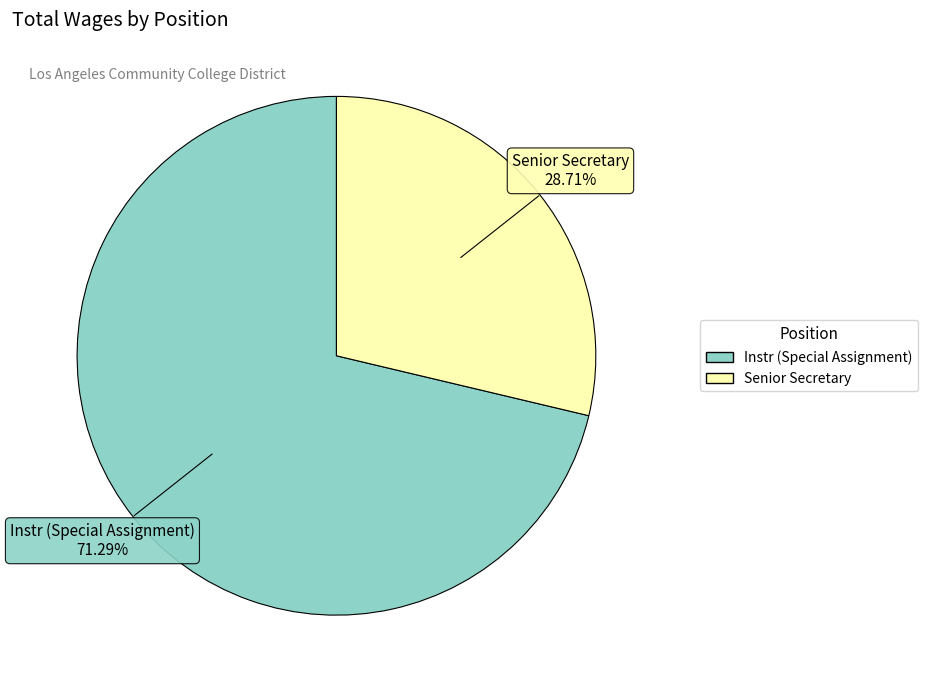

What is the largest slice in the pie chart?

Instr (Special Assignment)